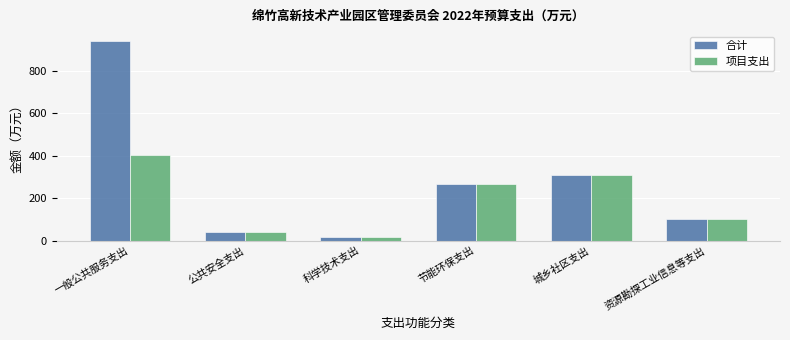

What is the label of the 2nd bar from the left?

公共安全支出